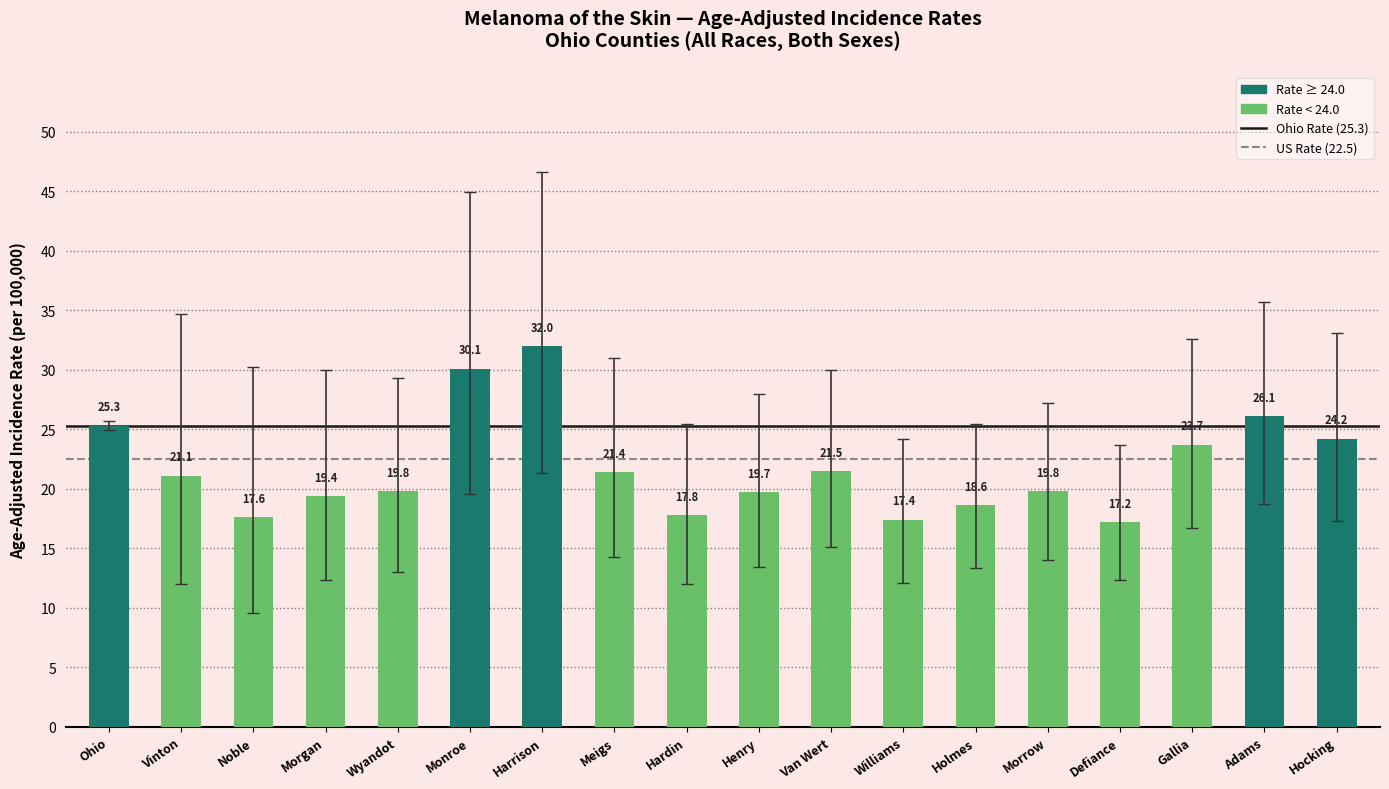

Which category has the lowest value across all series?

Defiance